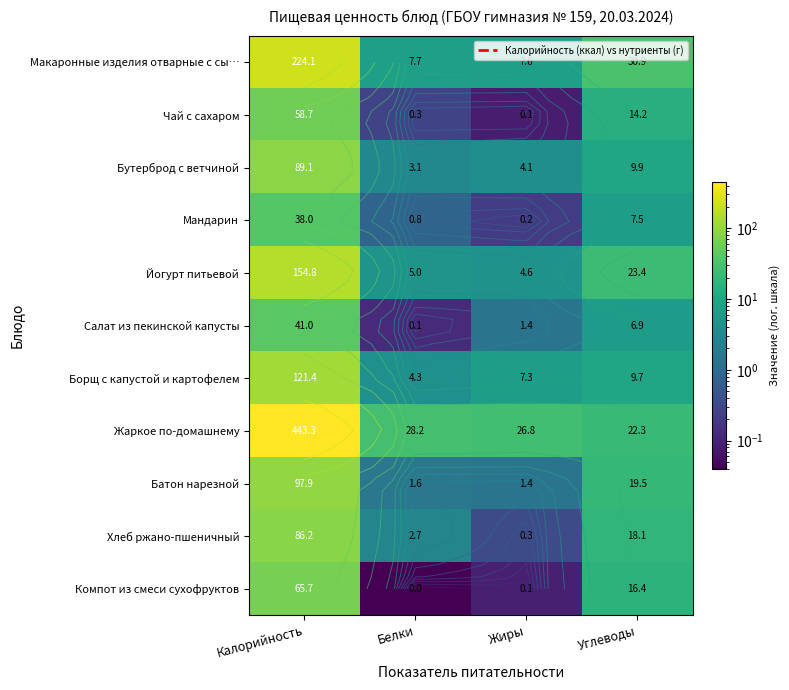

What is the maximum value for Йогурт питьевой?

154.8